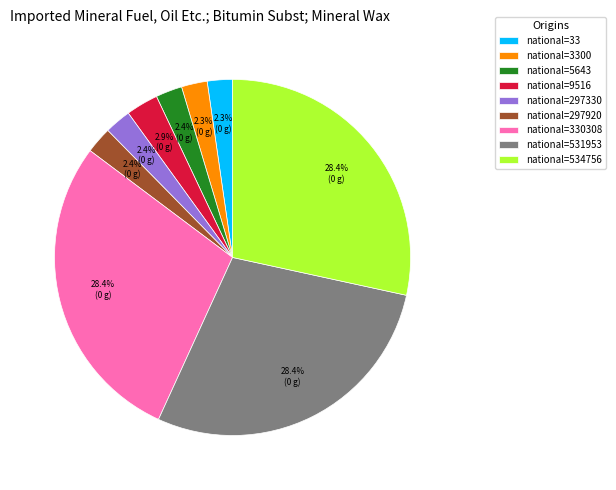

Is there any slice that represents more than half of the pie?

No